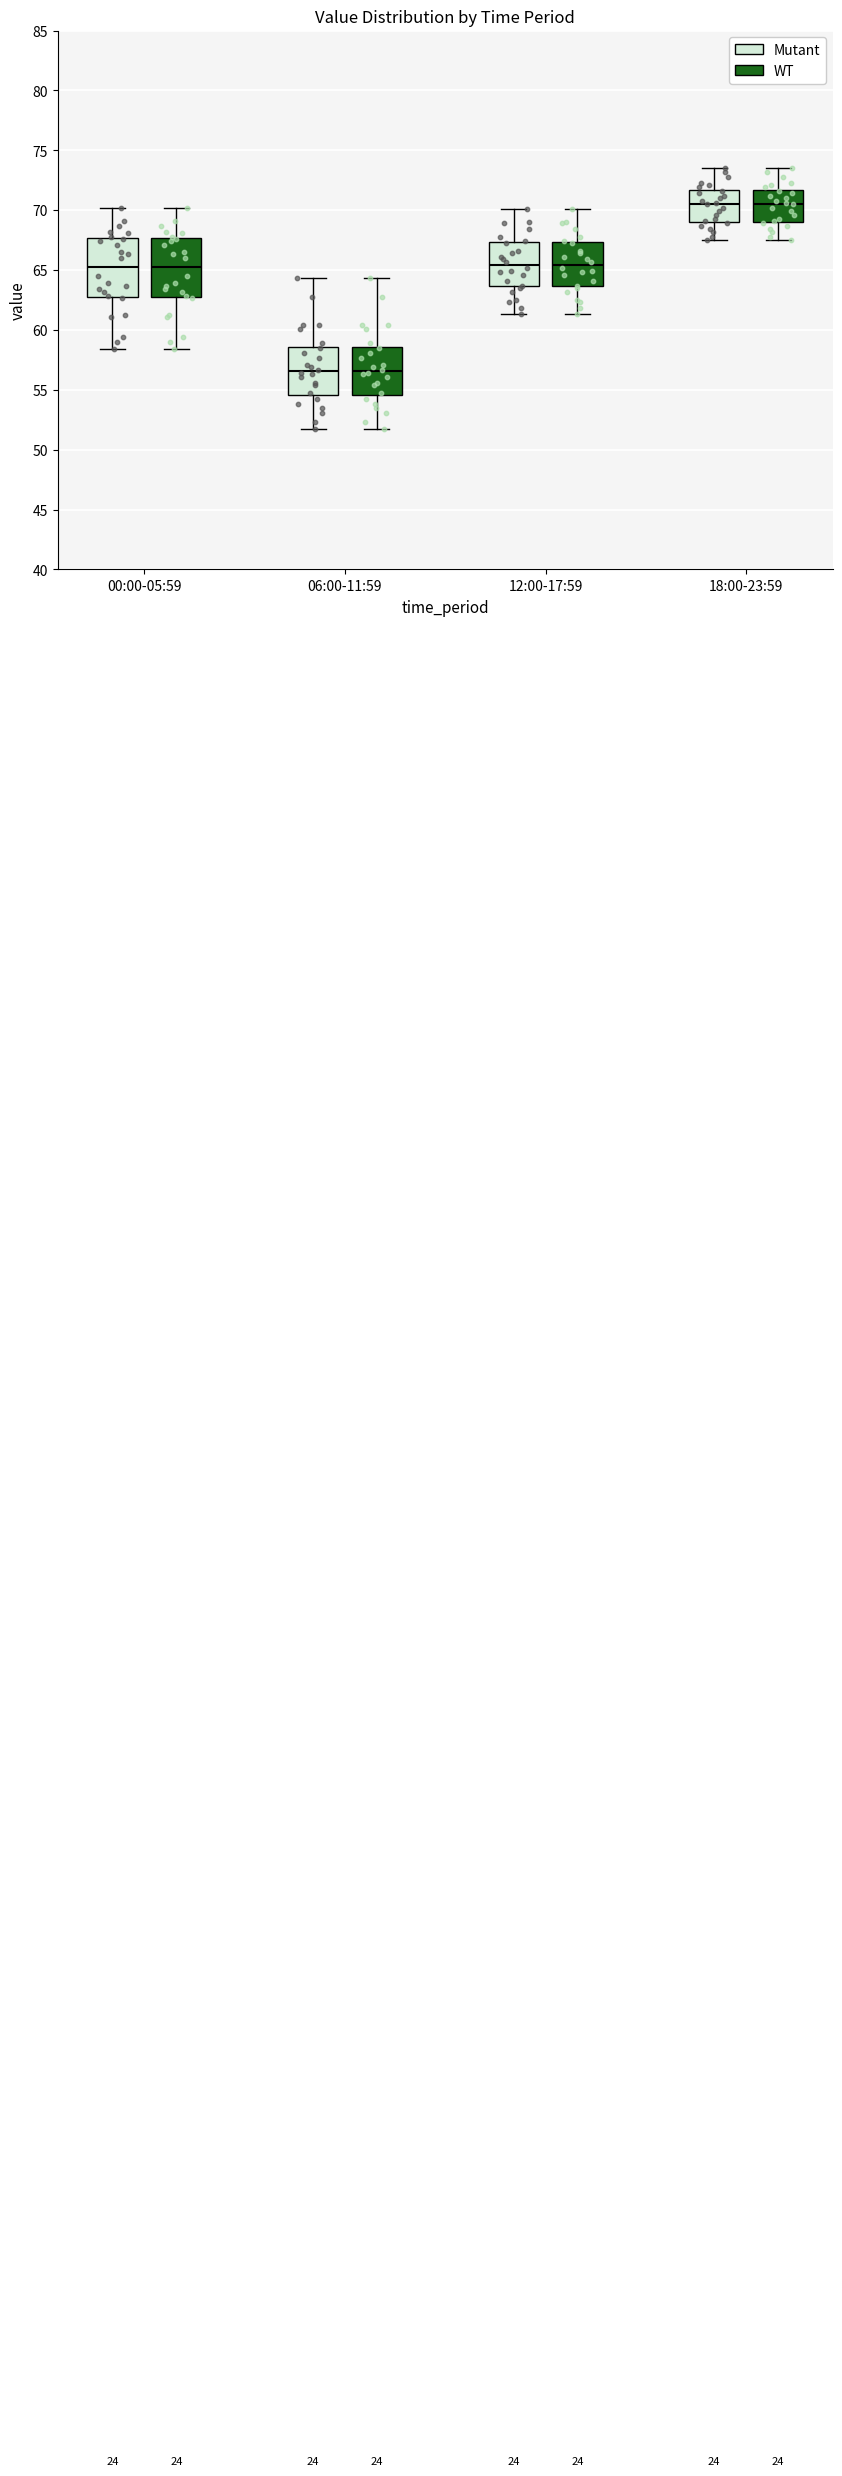

Where does the median line of the box for 12:00-17:59 (WT) sit on the y-axis? The values are not printed on the chart, so give them approximately, as read against the axis.

65.5